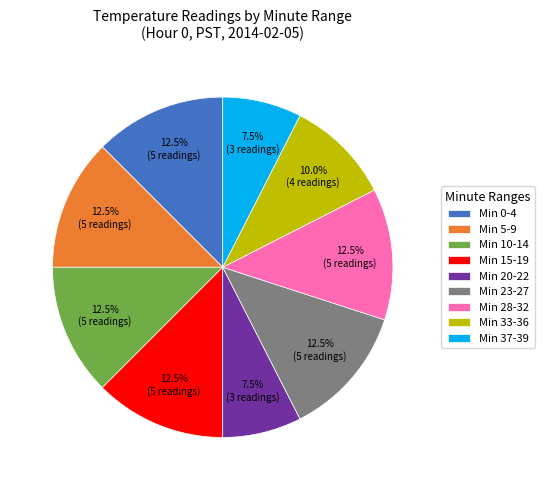

What percentage do Min 33-36 and Min 20-22 together represent?

17.5%